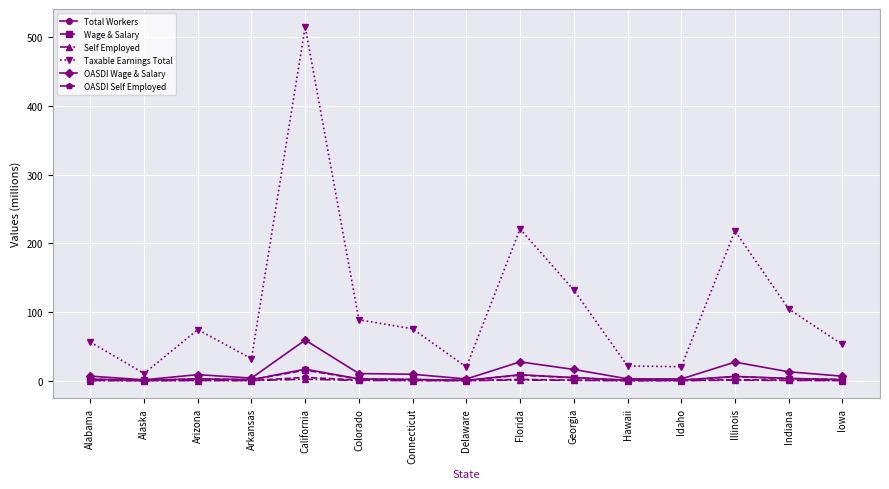

Which series has the widest spread of values?

Taxable Earnings Total